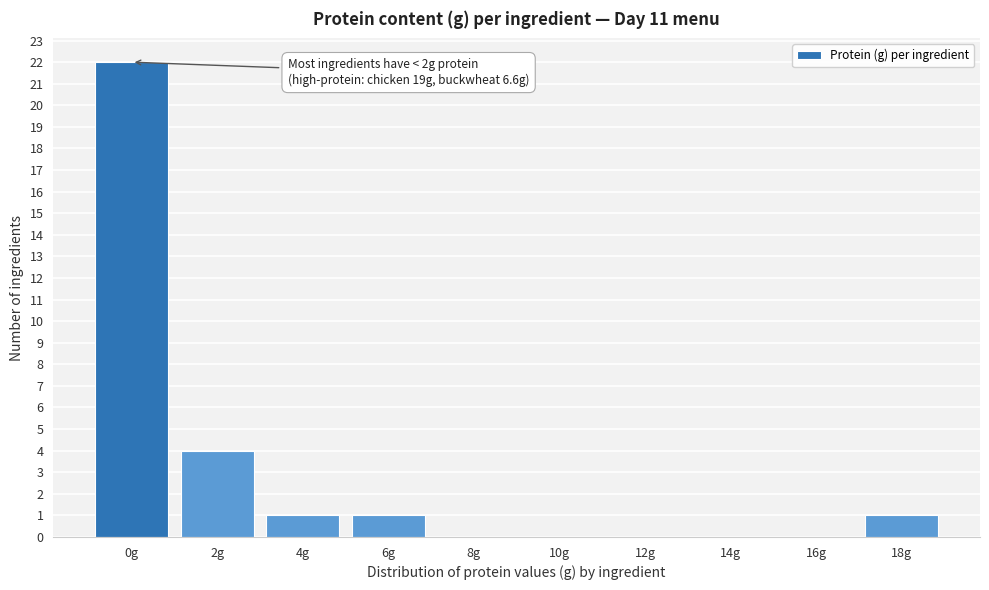

Reading left to right, what are all the values shown in this chart?

0g=22	2g=4	4g=1	6g=1	8g=0	10g=0	12g=0	14g=0	16g=0	18g=1